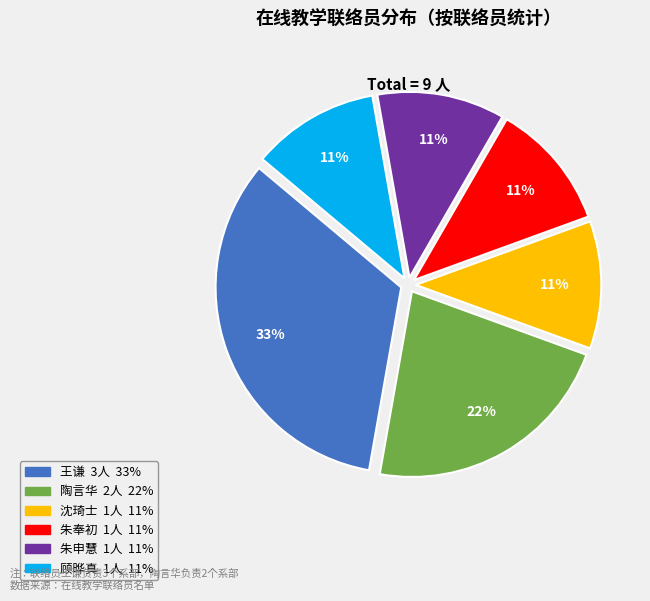

Does any single category account for the majority?

No